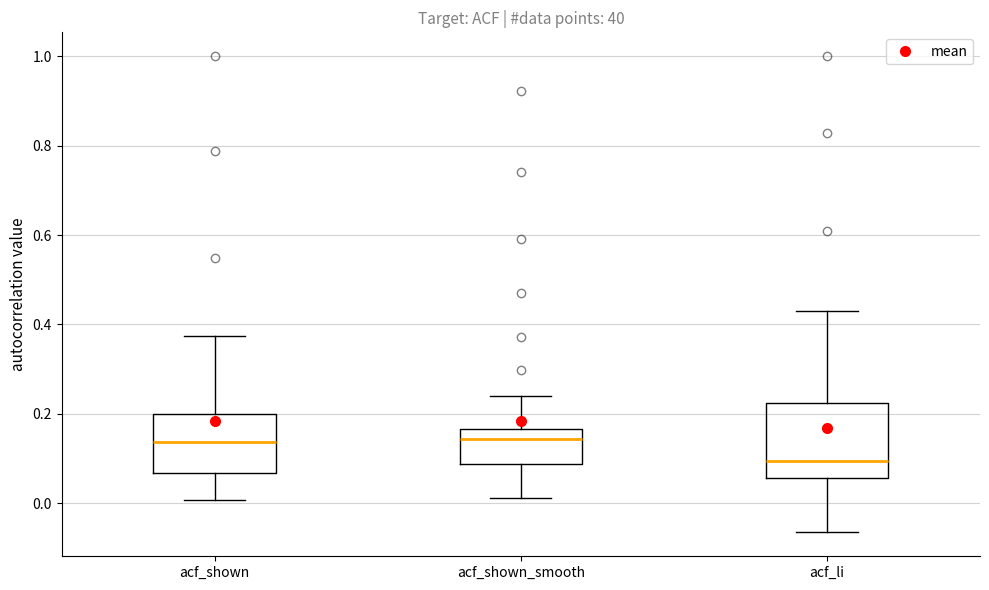

Which box has the lowest median line?

acf_li